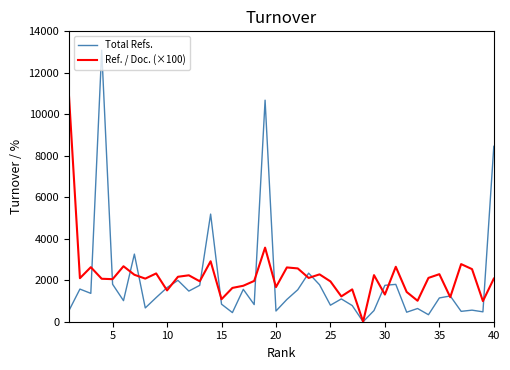

In Ref. / Doc. (×100), how many points are lower than both neighbors (excluding endpoints)?

14